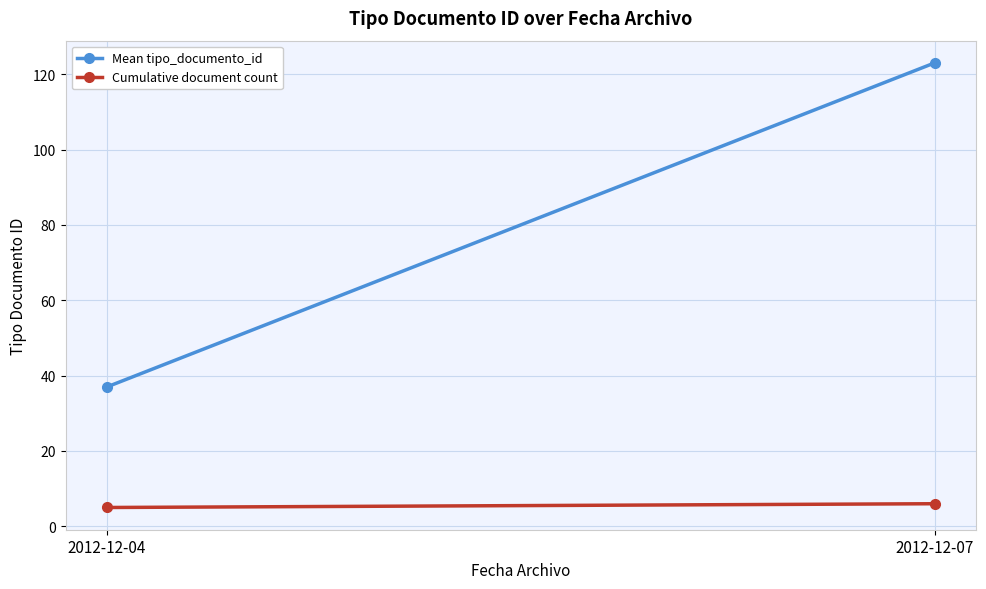

What is the difference between the Cumulative document count values at 2012-12-07 and 2012-12-04?

1